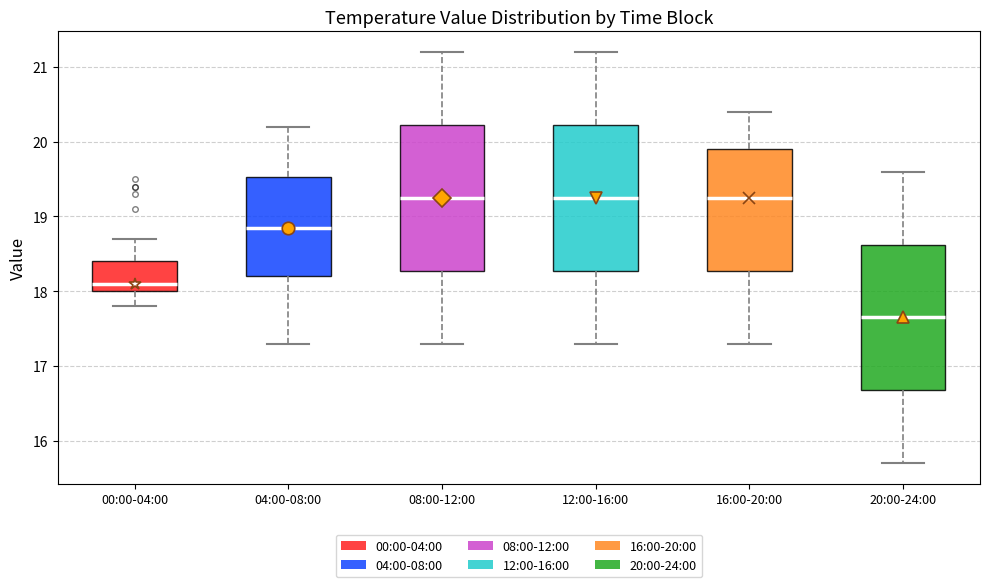

Reading left to right, read every box against the y-axis: the position of its median line, the range the box covers, and the ends of its whiskers. The values are not printed on the chart, so give them approximately, as read against the axis.

00:00-04:00: median 18.1, box 18.0 to 18.4, whiskers 17.8 to 18.7
04:00-08:00: median 18.9, box 18.2 to 19.5, whiskers 17.3 to 20.2
08:00-12:00: median 19.3, box 18.3 to 20.2, whiskers 17.3 to 21.2
12:00-16:00: median 19.3, box 18.3 to 20.2, whiskers 17.3 to 21.2
16:00-20:00: median 19.3, box 18.3 to 19.9, whiskers 17.3 to 20.4
20:00-24:00: median 17.7, box 16.7 to 18.6, whiskers 15.7 to 19.6